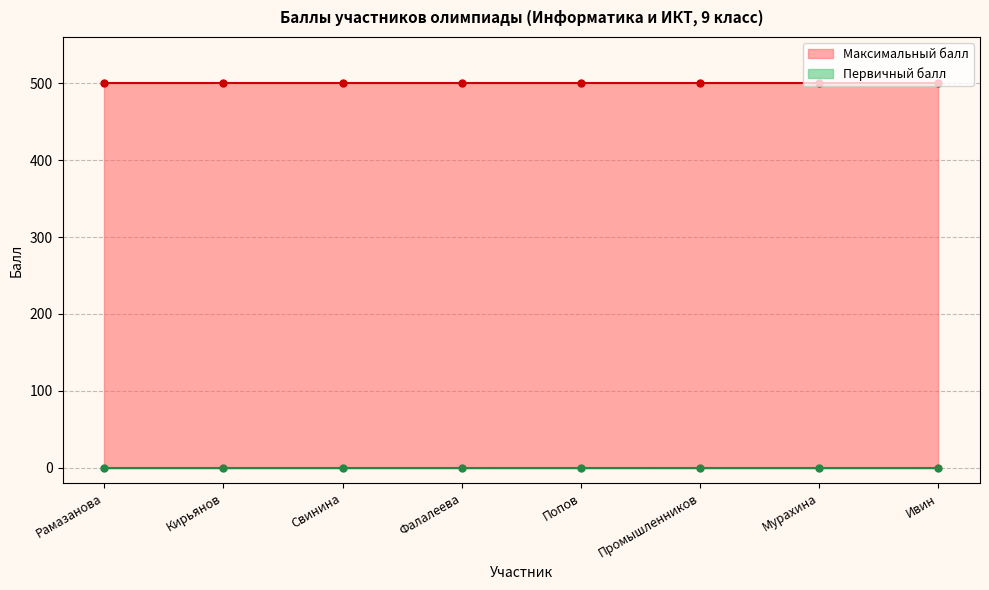

True or false: Первичный балл has more than 2 interior local peaks.

False